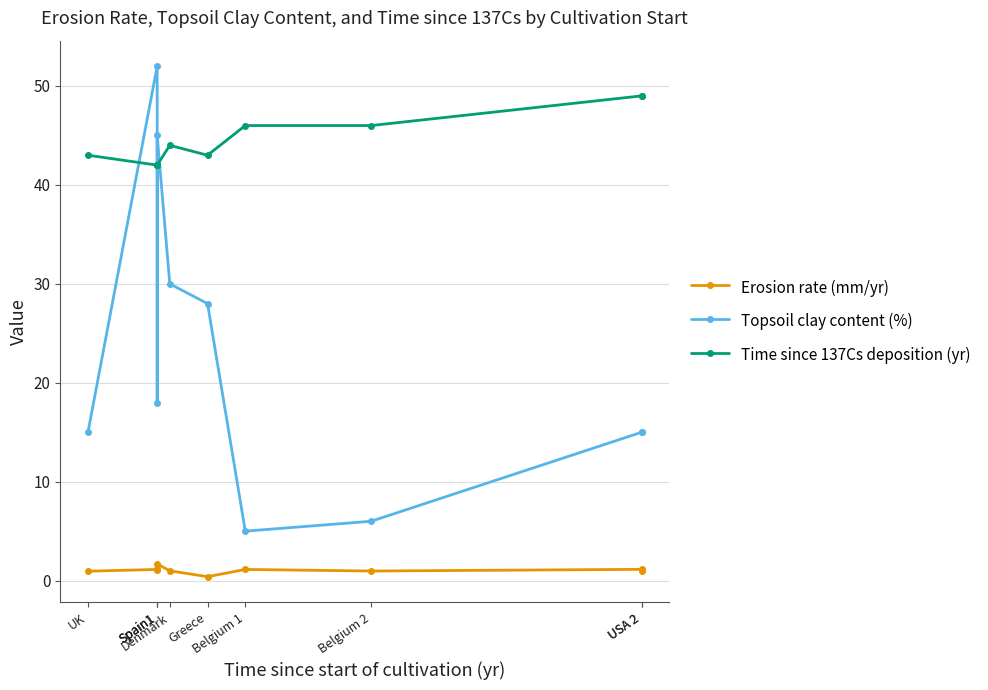

What is the difference between the second highest and minimum values in the Topsoil clay content (%) series?

40.0